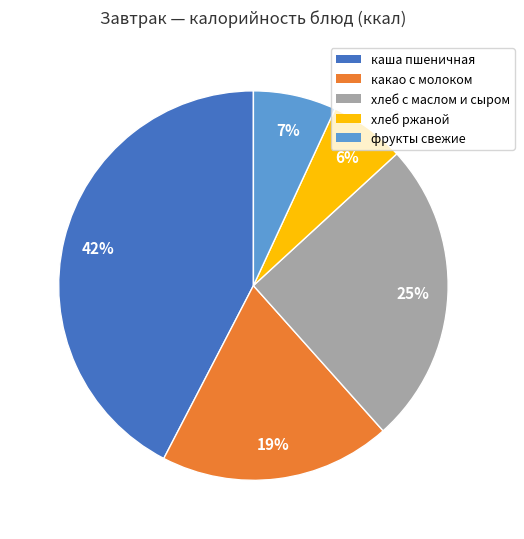

Does хлеб с маслом и сыром account for over 50% of the chart?

No